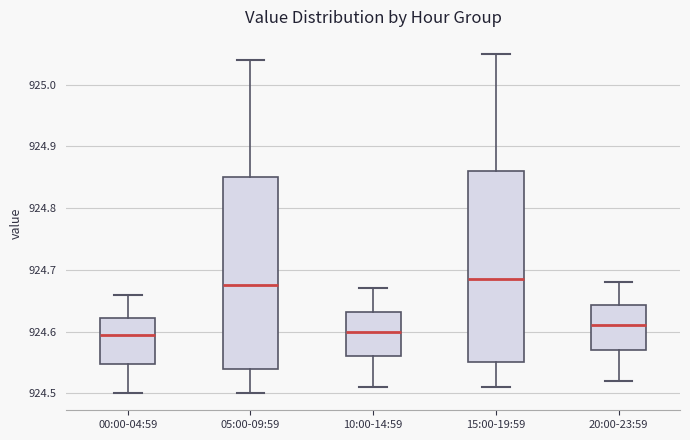

Reading left to right, transcribe this box plot: for each box, give where its median line is, the range the box spans, and where its two whiskers end, as read against the y-axis. The values are not printed on the chart, so give them approximately, as read against the axis.

00:00-04:59: median 924.60, box 924.55 to 924.62, whiskers 924.50 to 924.66
05:00-09:59: median 924.68, box 924.54 to 924.85, whiskers 924.50 to 925.04
10:00-14:59: median 924.60, box 924.56 to 924.63, whiskers 924.51 to 924.67
15:00-19:59: median 924.69, box 924.55 to 924.86, whiskers 924.51 to 925.05
20:00-23:59: median 924.61, box 924.57 to 924.64, whiskers 924.52 to 924.68